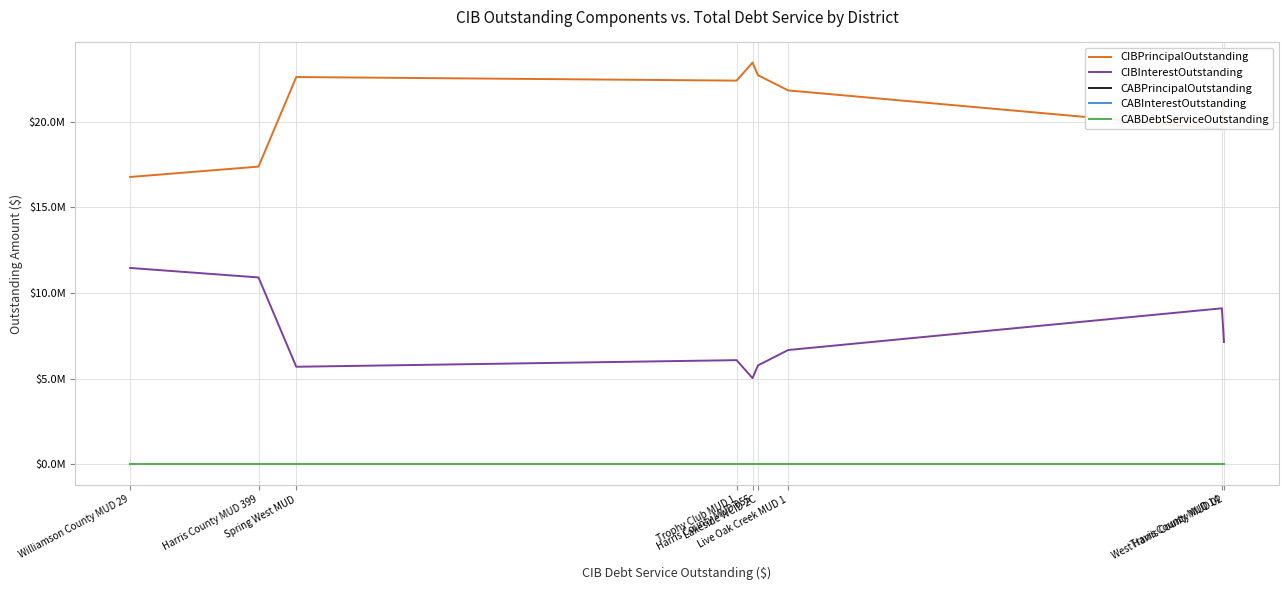

Which series has the largest total across all categories?

CIBPrincipalOutstanding